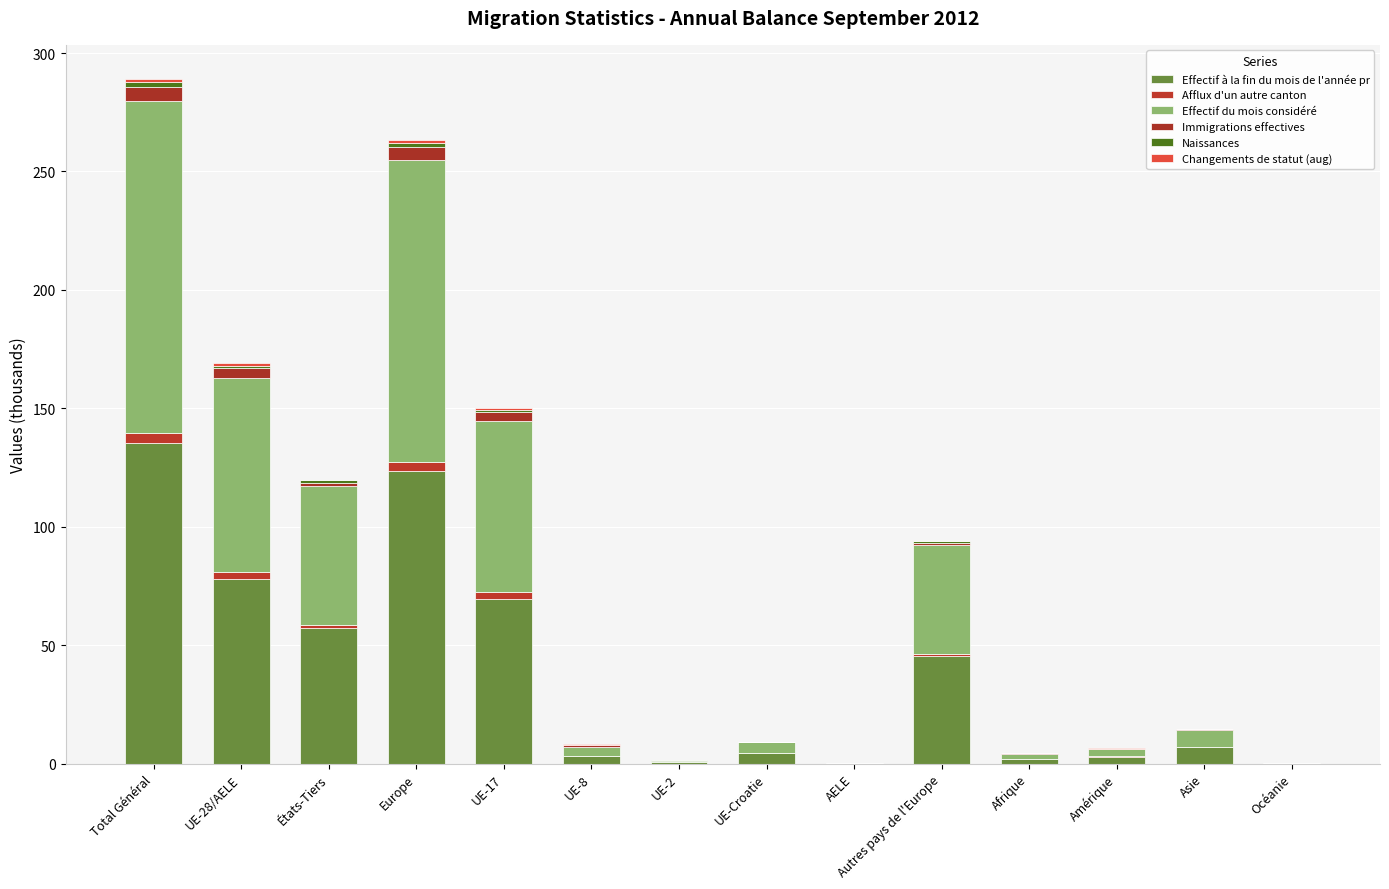

Which series has the largest range (max minus min)?

Effectif du mois considéré